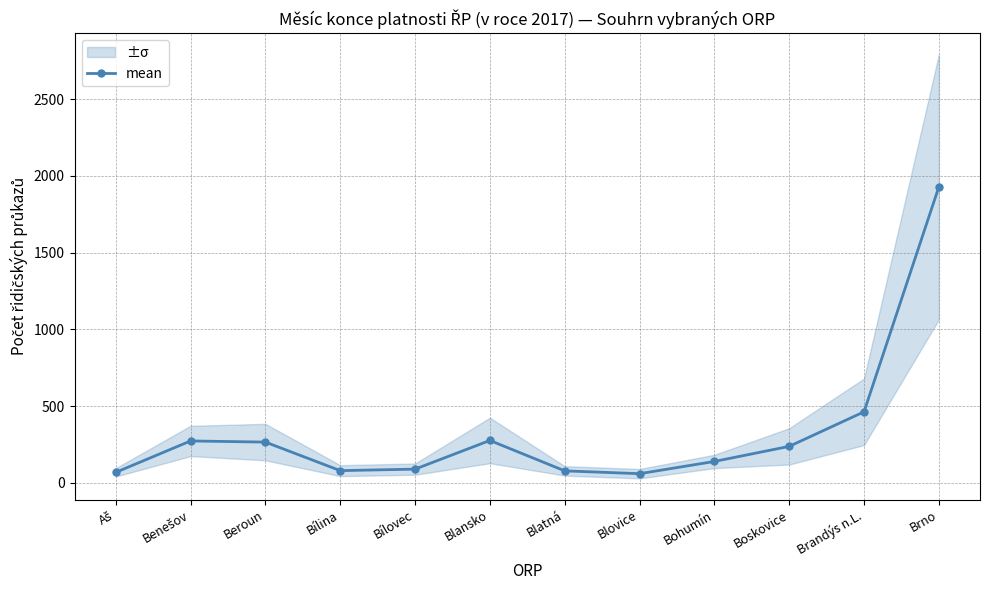

True or false: the data has more than 1 interior local peaks.

True